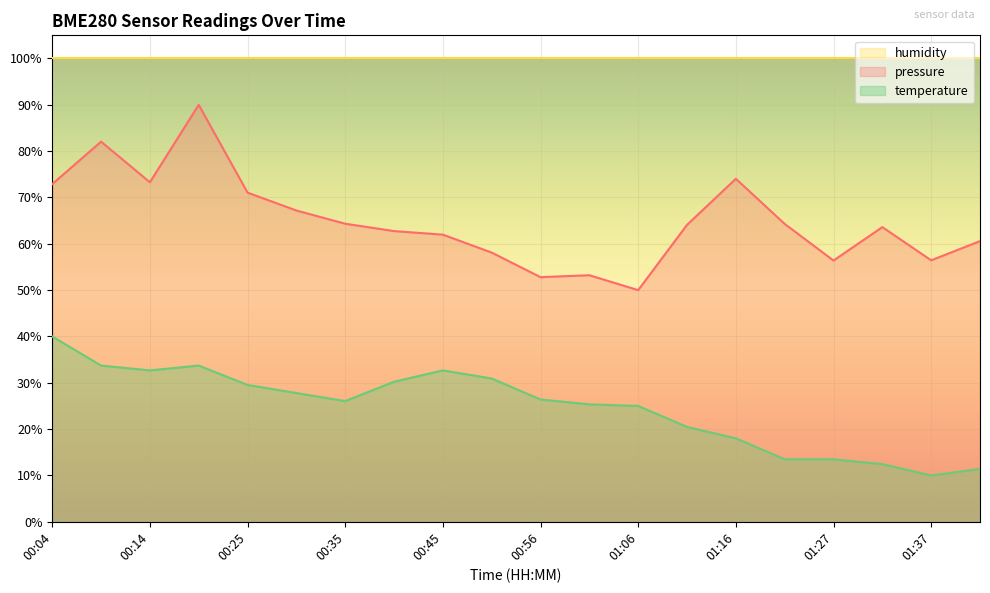

At which category does temperature reach its first local valley?

00:14